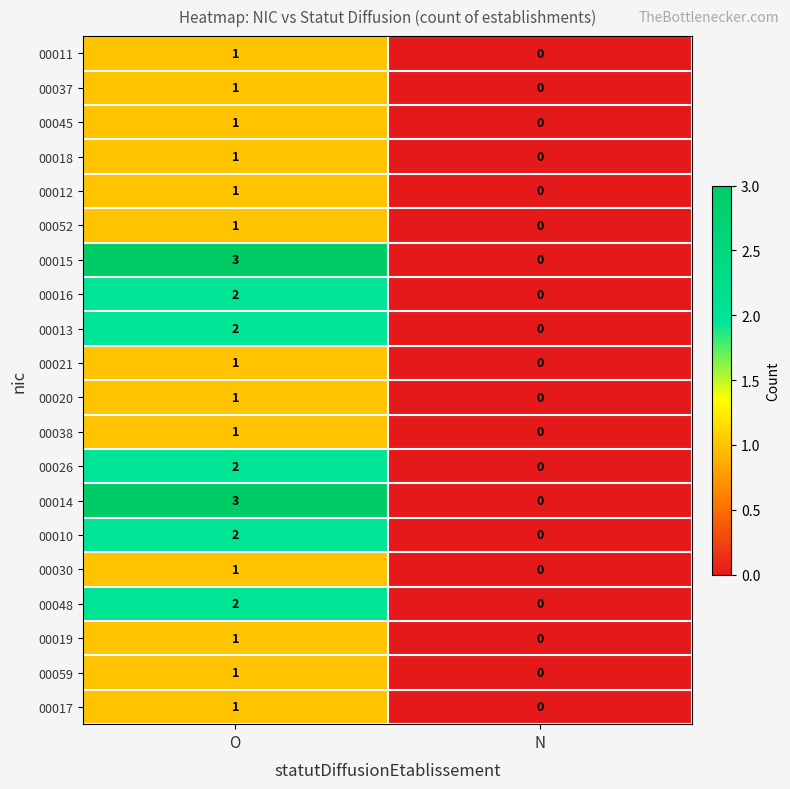

What is the difference between the highest and lowest values at O?

2